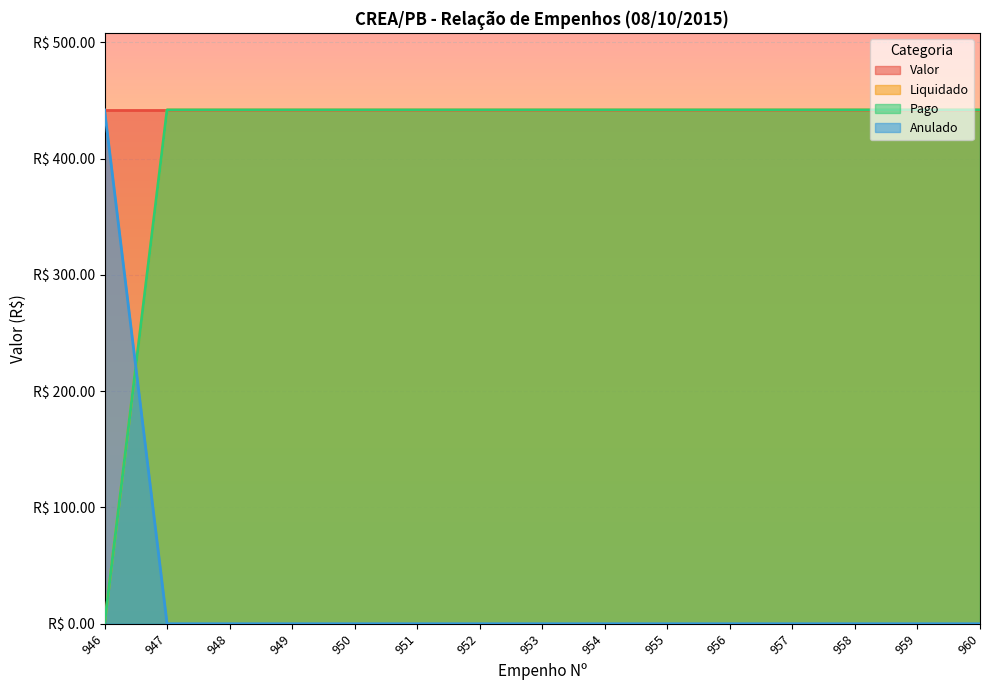

Where does the Pago series first go above 441?

947